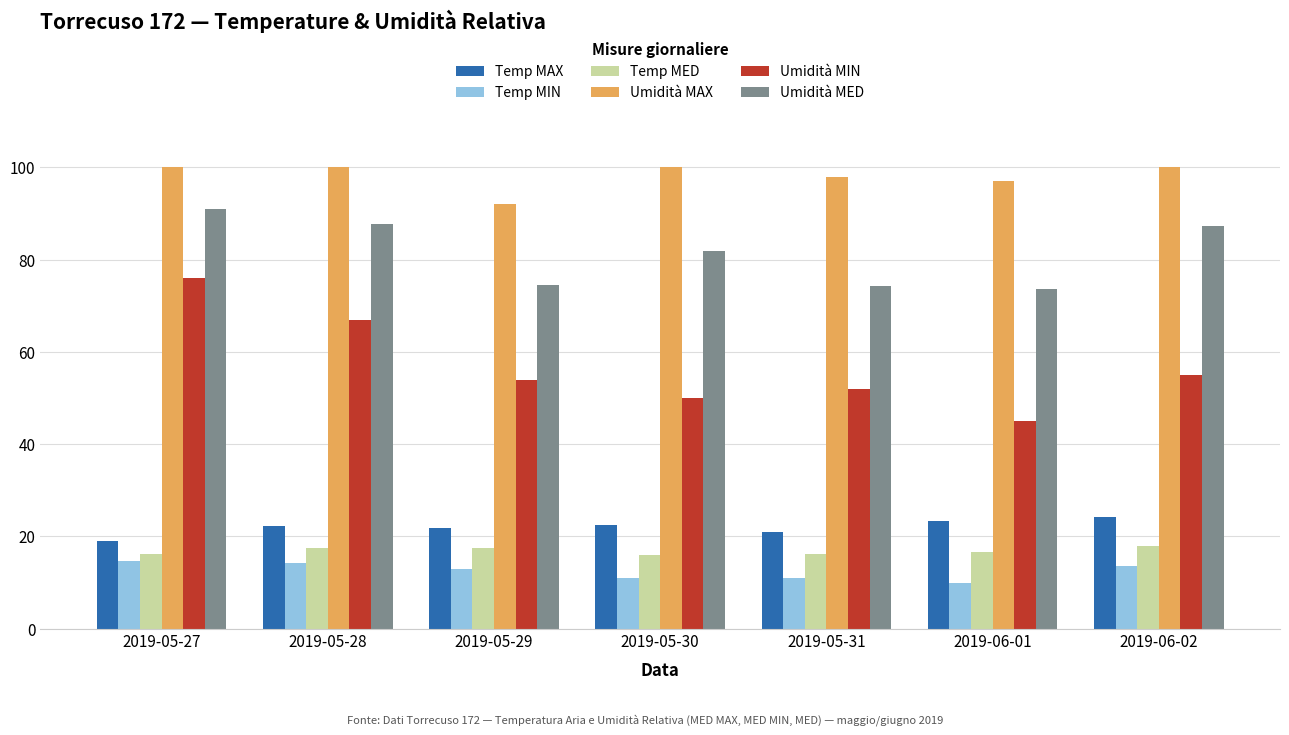

Which series has the largest total across all categories?

Umidità MAX